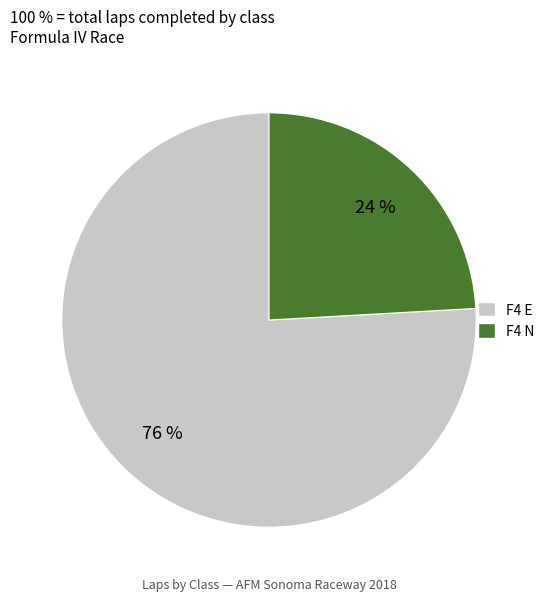

To the nearest percent, what is the difference between the largest and smallest slice percentages?

52%